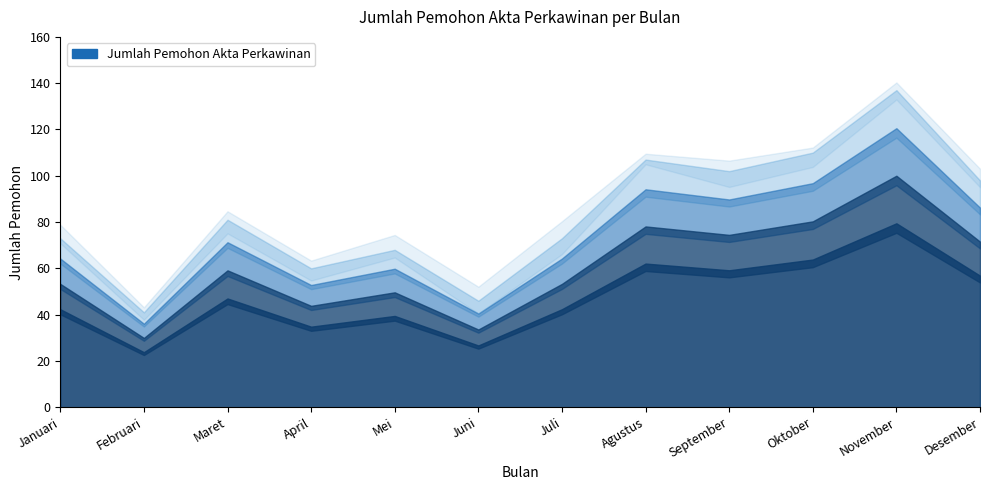

True or false: the data shows 52 at Maret.

False